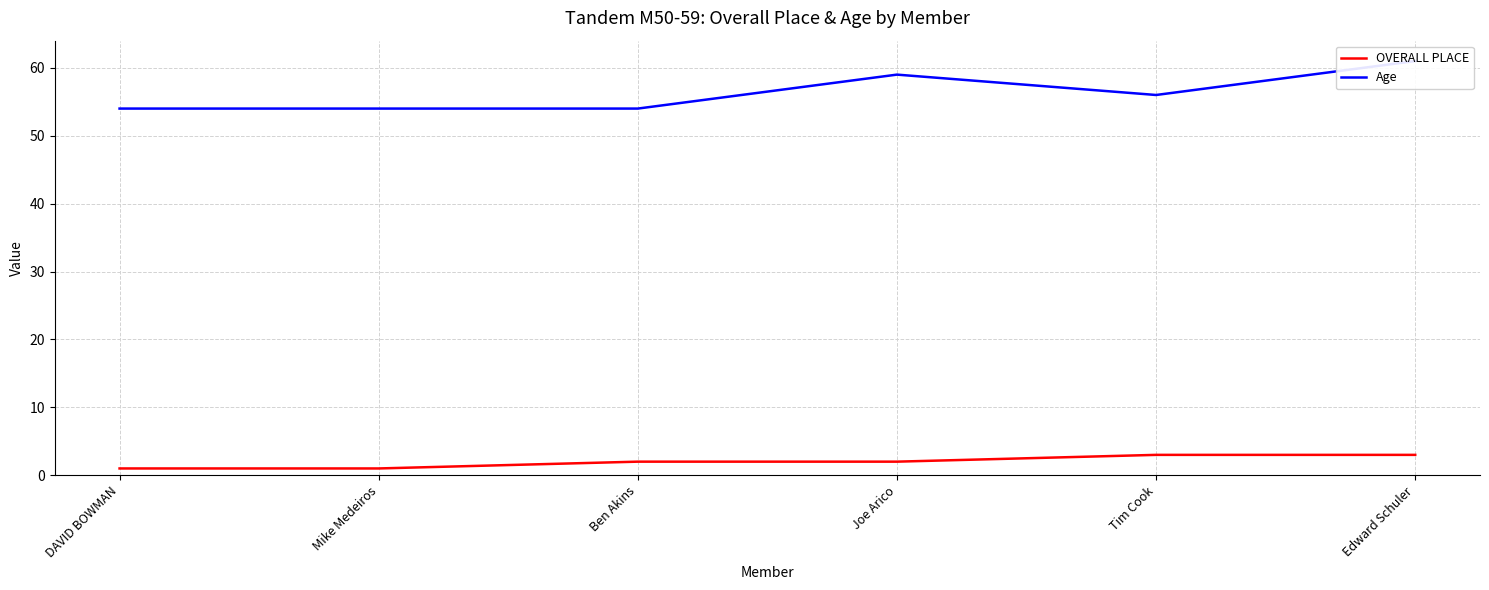

What is the average value of the OVERALL PLACE series?

2